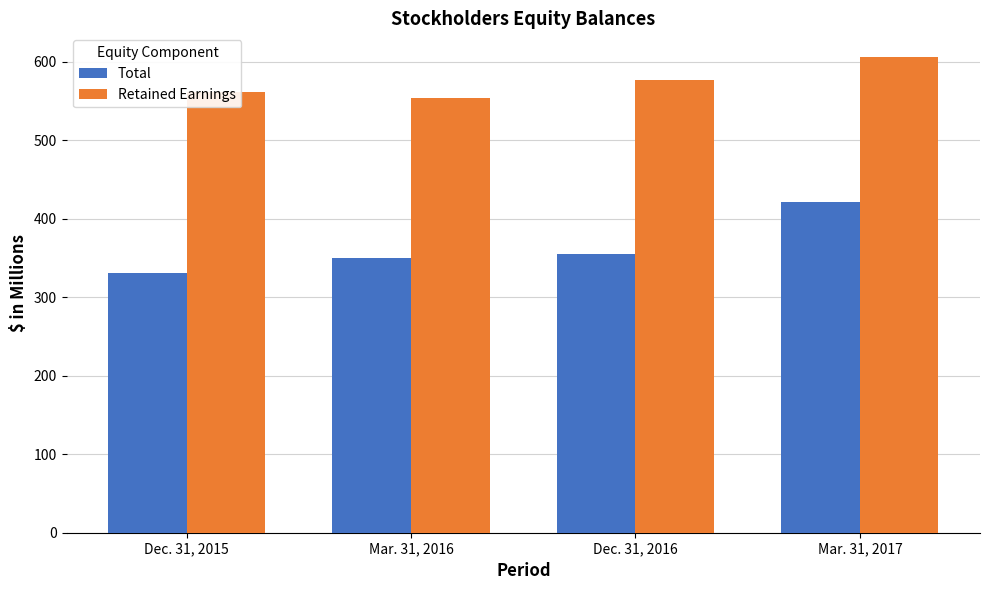

Read the Total value at Dec. 31, 2015.

330.6